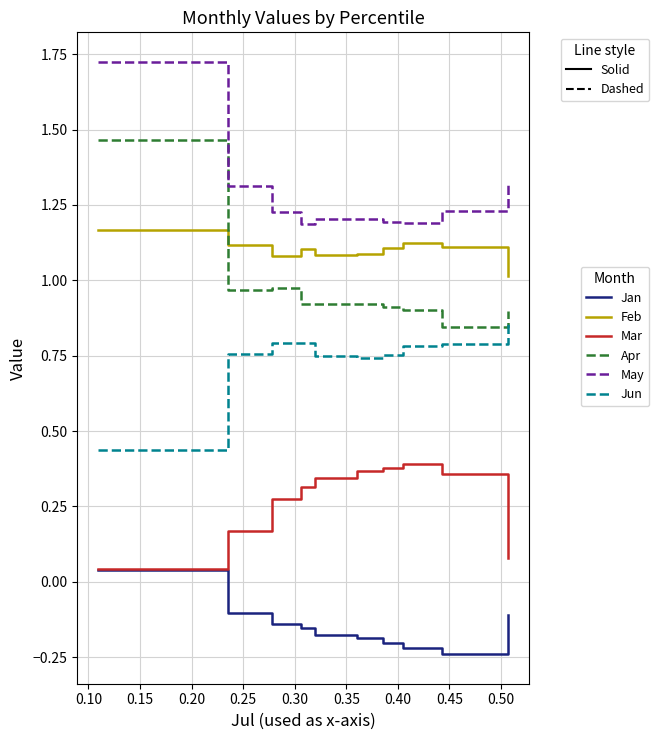

How many times do Feb and Apr cross each other?

1